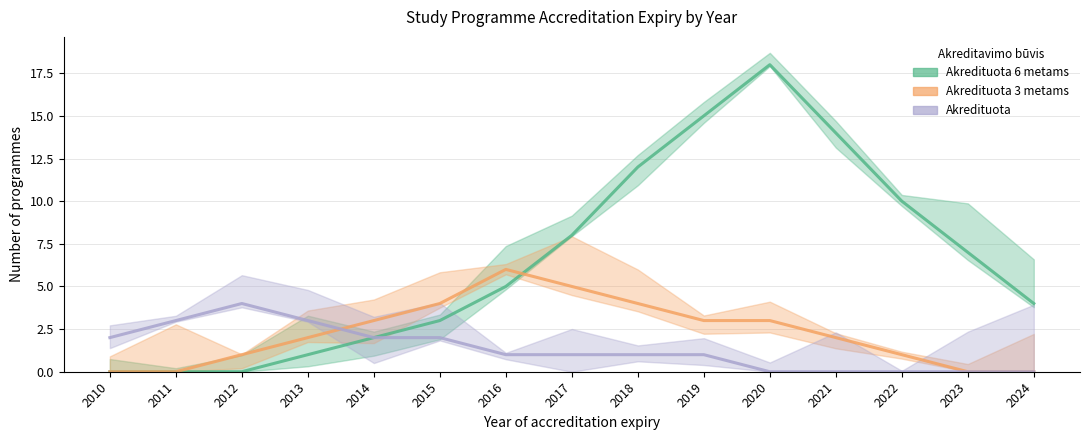

In Akredituota, how many points are higher than both neighbors (excluding endpoints)?

1